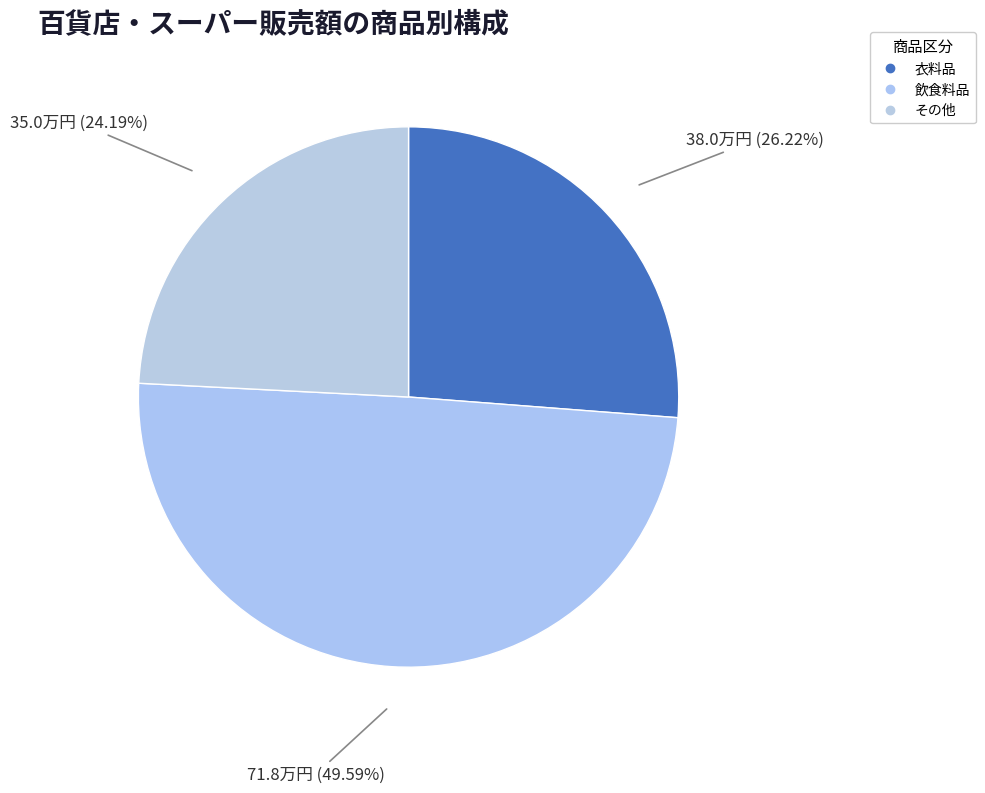

Is 衣料品 the majority of the pie?

No